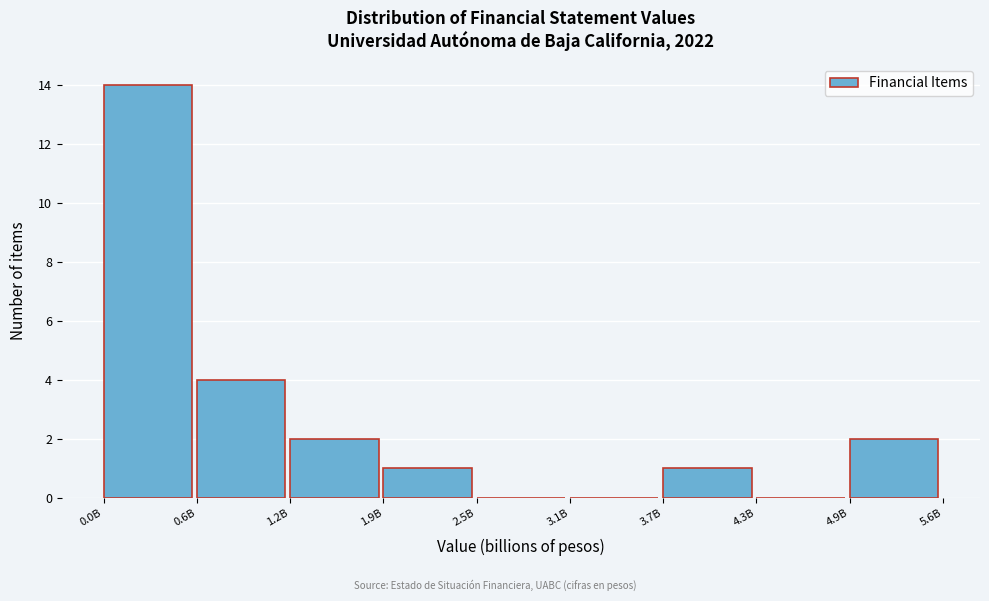

Reading left to right, what are all the values shown in this chart?

0.0B=14	0.6B=4	1.2B=2	1.9B=1	2.5B=0	3.1B=0	3.7B=1	4.3B=0	4.9B=2